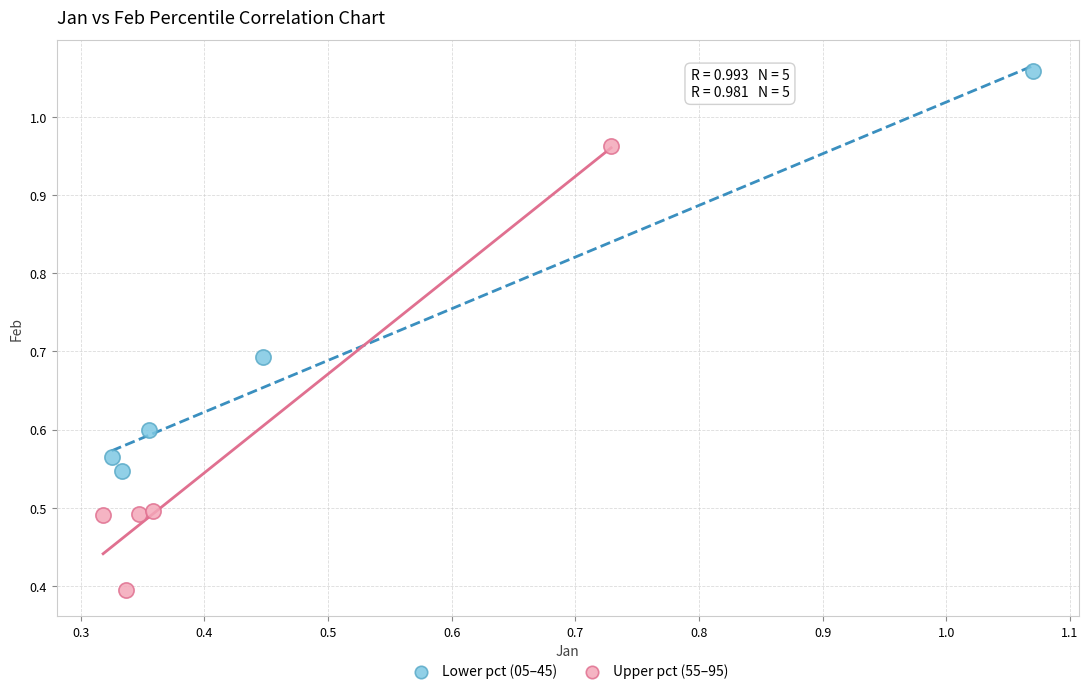

Which series contains the lowest Y value?

Upper pct (55–95)